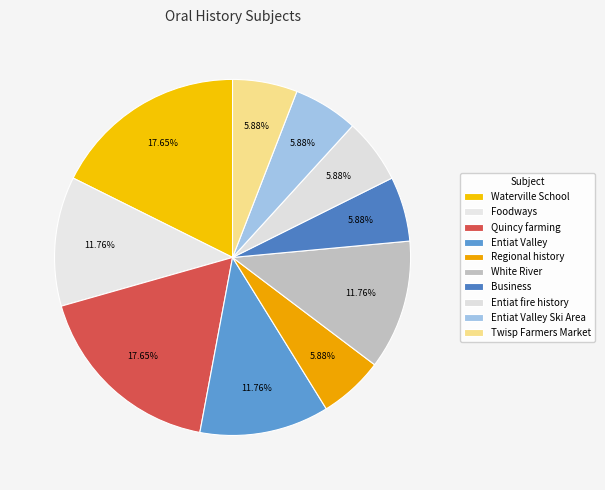

Which category has the biggest portion of the pie?

Waterville School